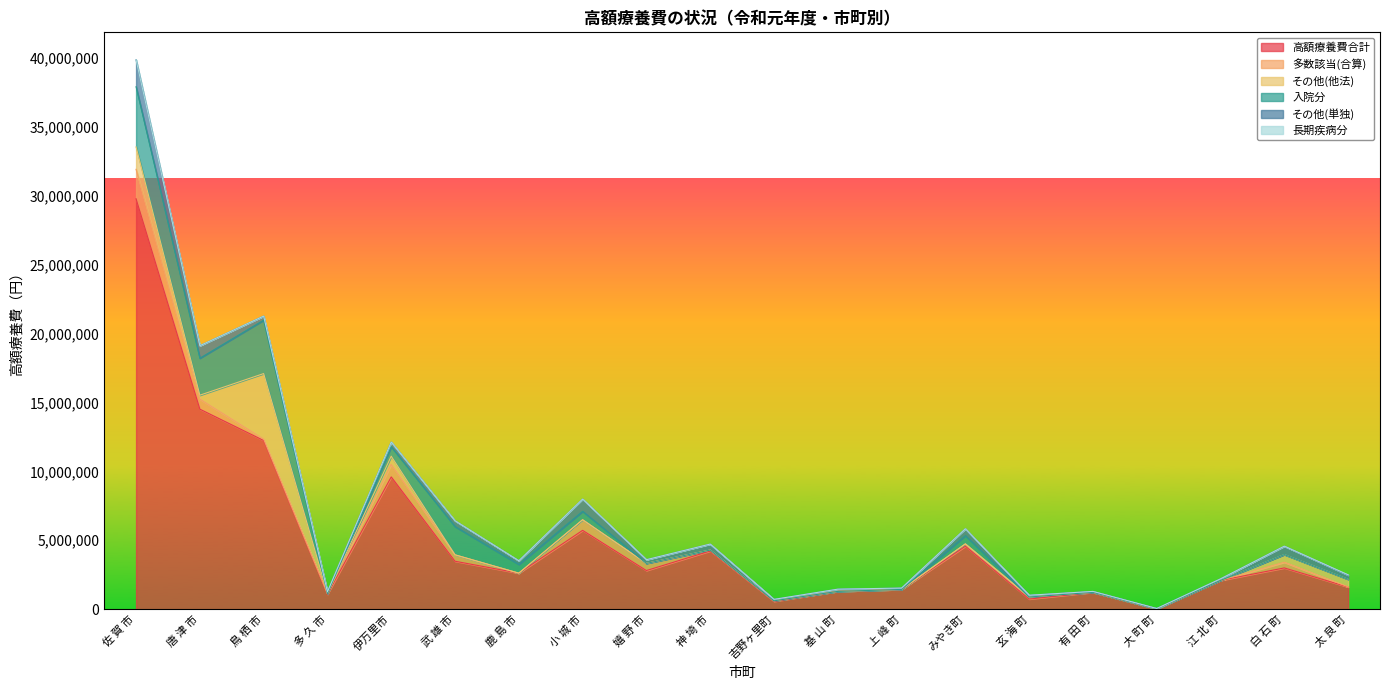

In 多数該当(合算), how many points are higher than both neighbors (excluding endpoints)?

4